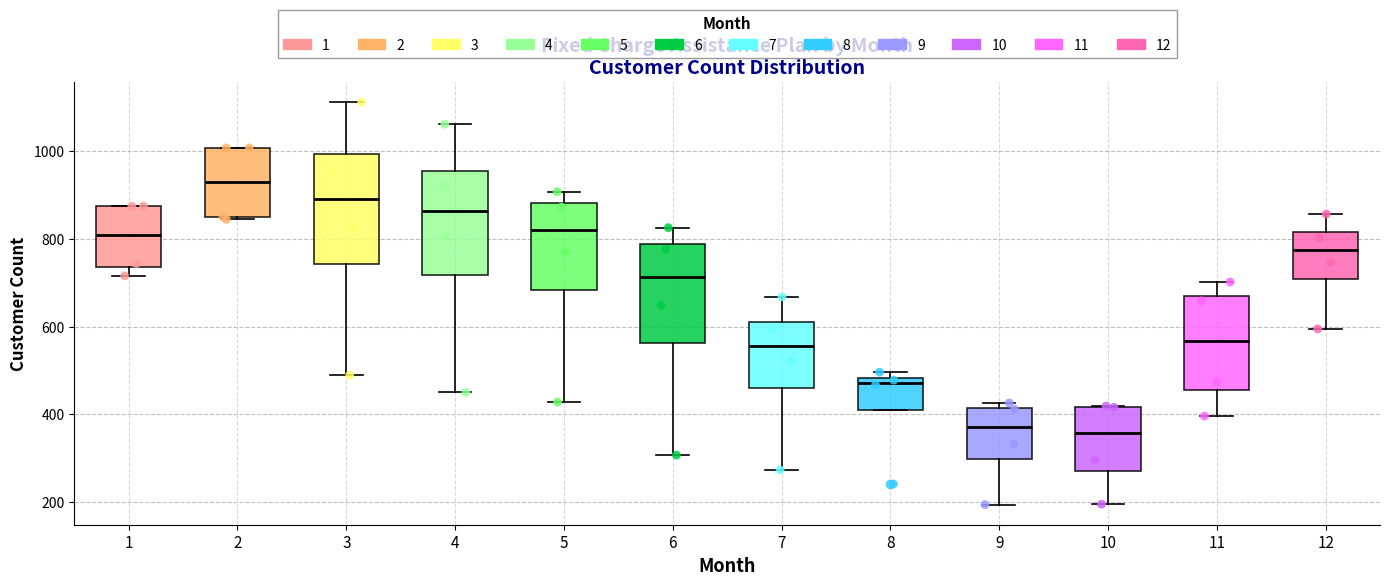

Where does the lower whisker of the box at x = 12 end on the y-axis? The values are not printed on the chart, so give them approximately, as read against the axis.

600